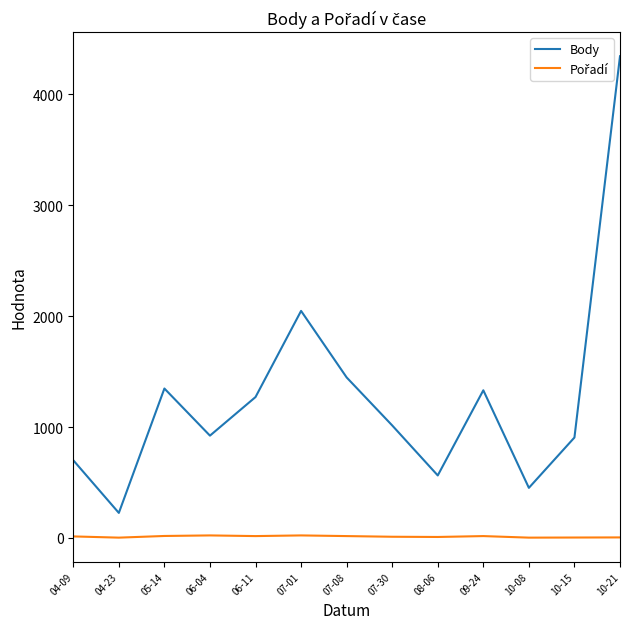

Which series has the largest range (max minus min)?

Body